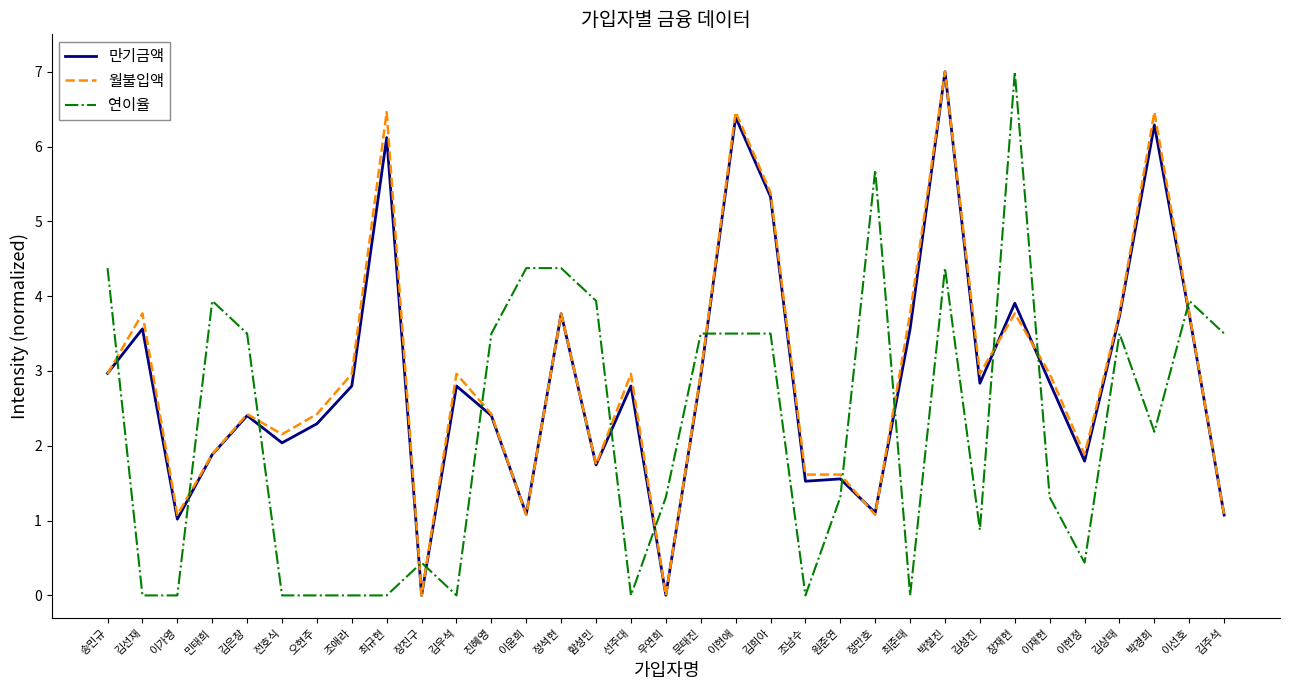

Read the 월불입액 value at 최준태.

3.8